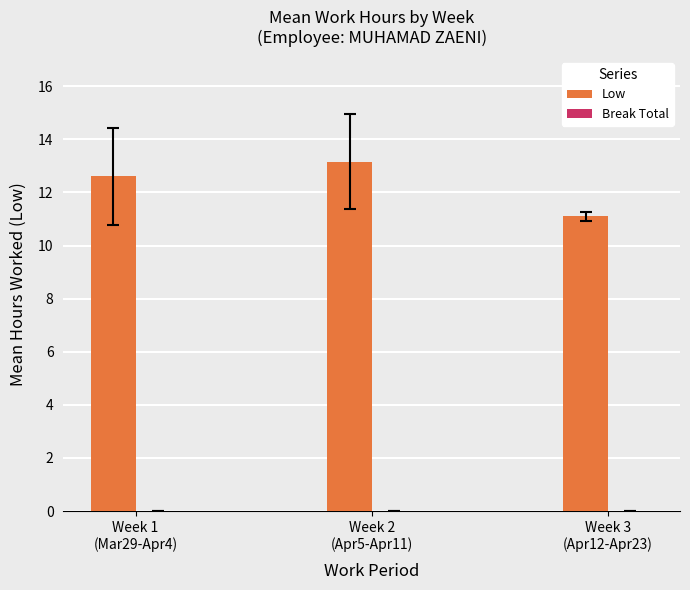

What is the value of the 3rd bar from the left?

11.1